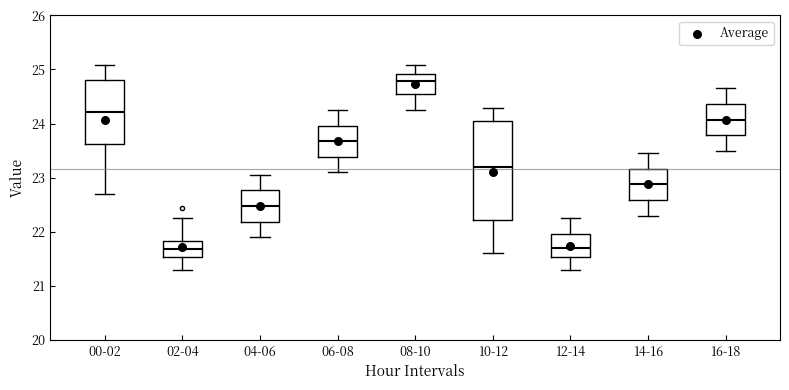

Reading left to right, transcribe this box plot: for each box, give where its median line is, the range the box spans, and where its two whiskers end, as read against the y-axis. The values are not printed on the chart, so give them approximately, as read against the axis.

00-02: median 24.2, box 23.6 to 24.8, whiskers 22.7 to 25.1
02-04: median 21.7, box 21.5 to 21.8, whiskers 21.3 to 22.3
04-06: median 22.5, box 22.2 to 22.8, whiskers 21.9 to 23.1
06-08: median 23.7, box 23.4 to 24.0, whiskers 23.1 to 24.3
08-10: median 24.8, box 24.5 to 24.9, whiskers 24.3 to 25.1
10-12: median 23.2, box 22.2 to 24.1, whiskers 21.6 to 24.3
12-14: median 21.7, box 21.5 to 22.0, whiskers 21.3 to 22.3
14-16: median 22.9, box 22.6 to 23.2, whiskers 22.3 to 23.5
16-18: median 24.1, box 23.8 to 24.4, whiskers 23.5 to 24.7